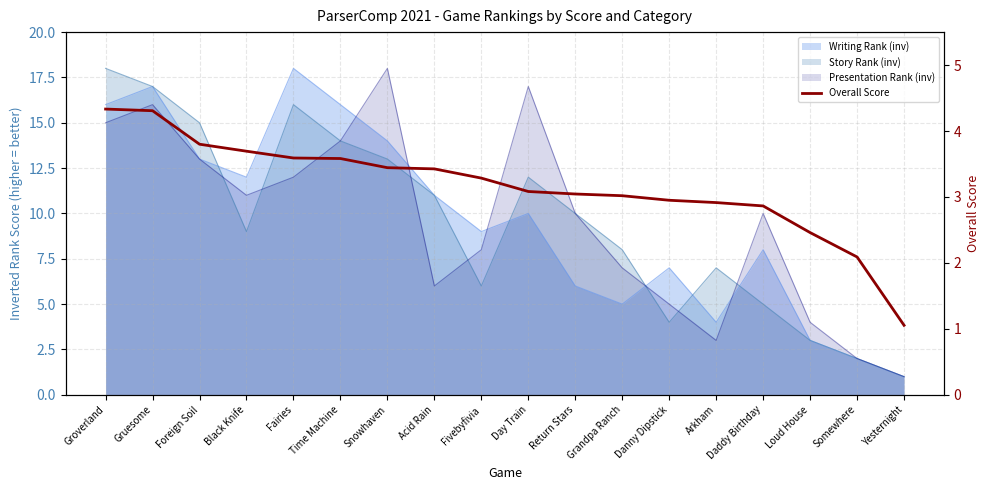

Approximately how many times larger is the value at Yesternight compared to Fivebyfivia?

0.3